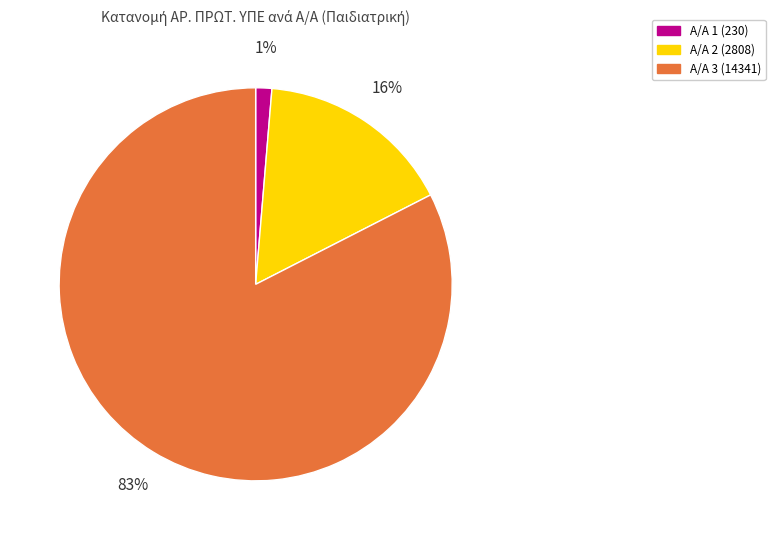

How many segments does this pie chart have?

3